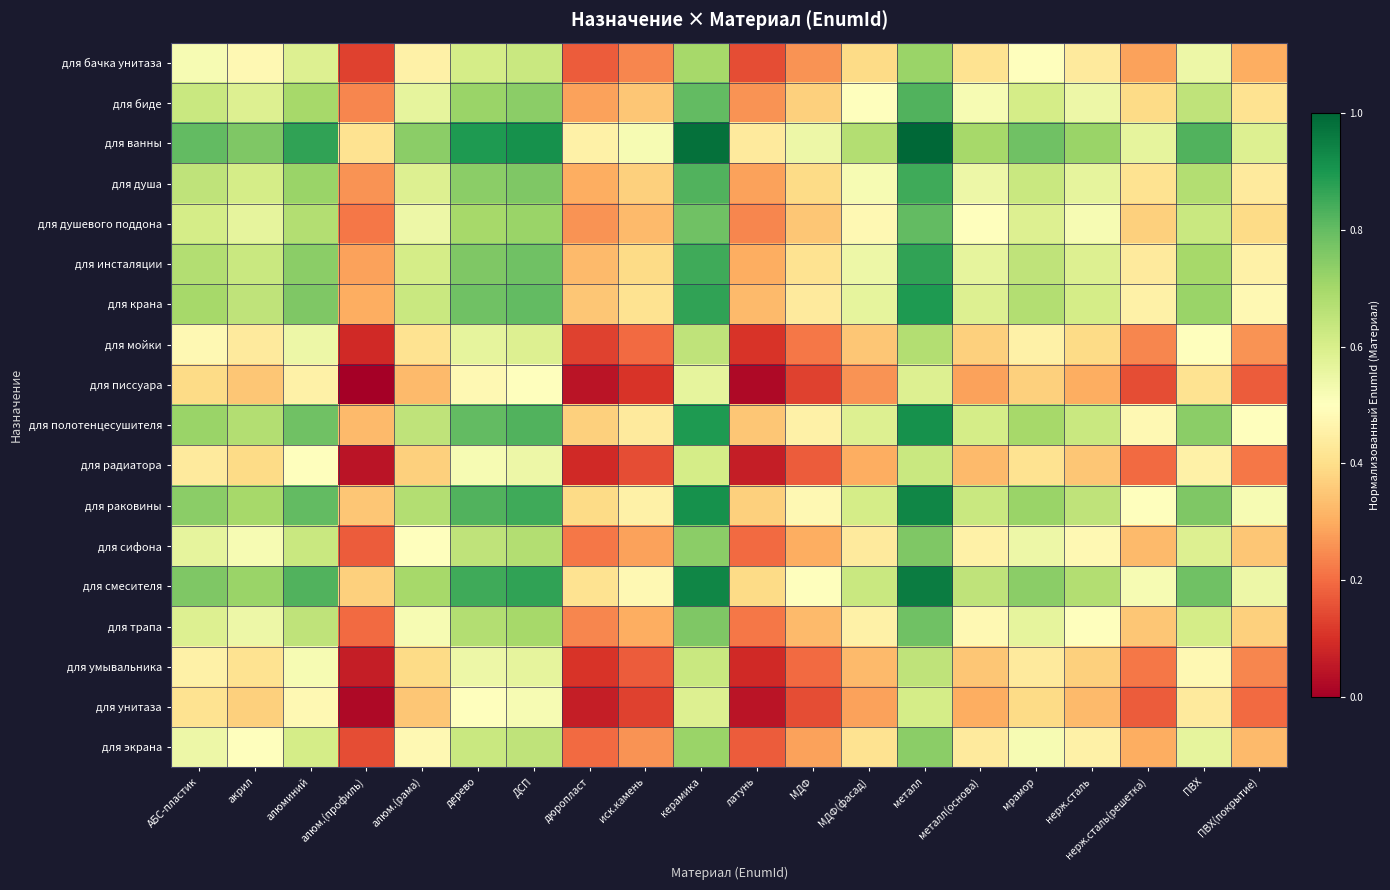

Rank the series at ПВХ(покрытие) from highest to lowest value.

для ванны, для смесителя, для раковины, для полотенцесушителя, для крана, для инсталяции, для душа, для биде, для душевого поддона, для трапа, для сифона, для экрана, для бачка унитаза, для мойки, для умывальника, для радиатора, для унитаза, для писсуара